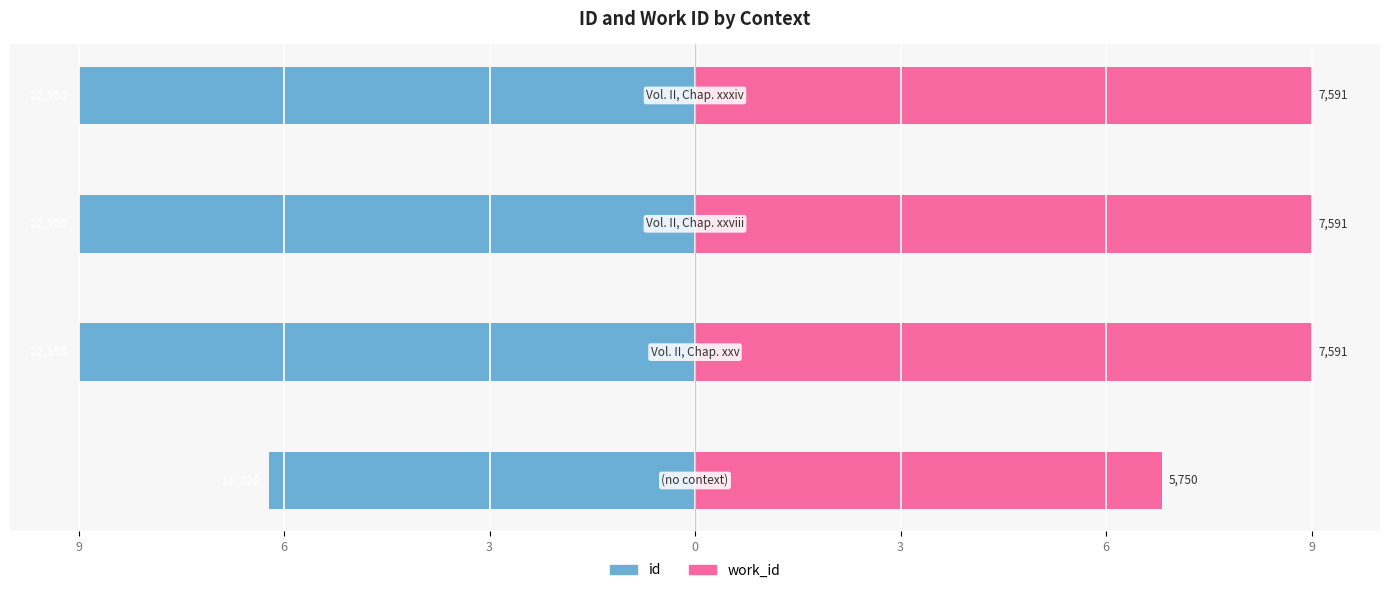

How many work_id values are between 9 and 10?

3